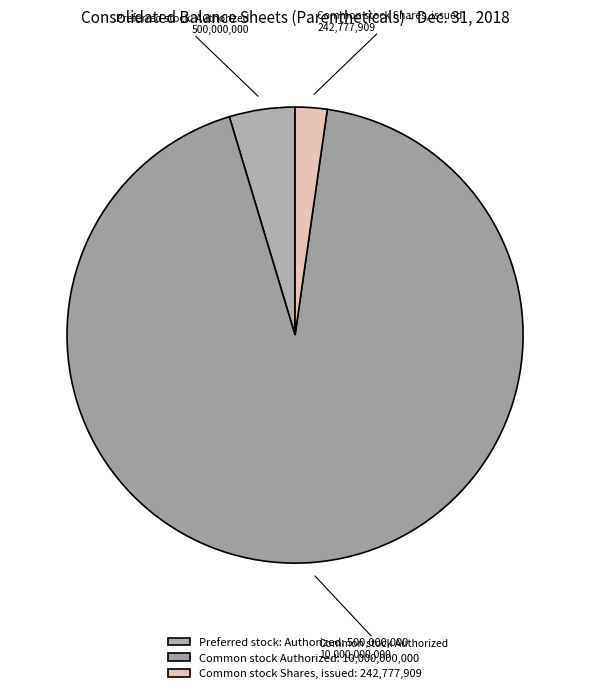

Count the number of slices in the pie.

3